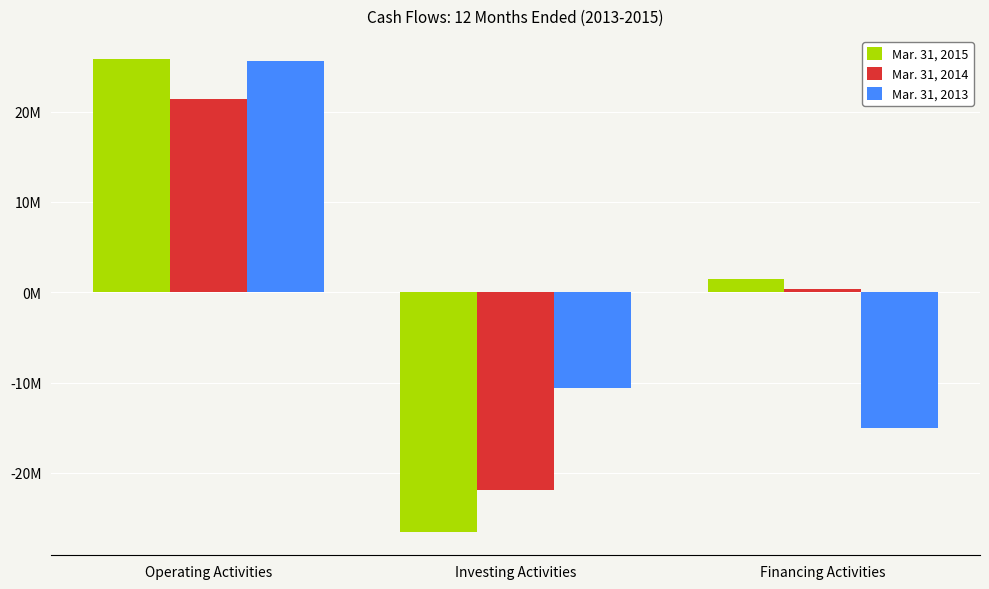

What are all the series names shown in the legend?

Mar. 31, 2015, Mar. 31, 2014, Mar. 31, 2013